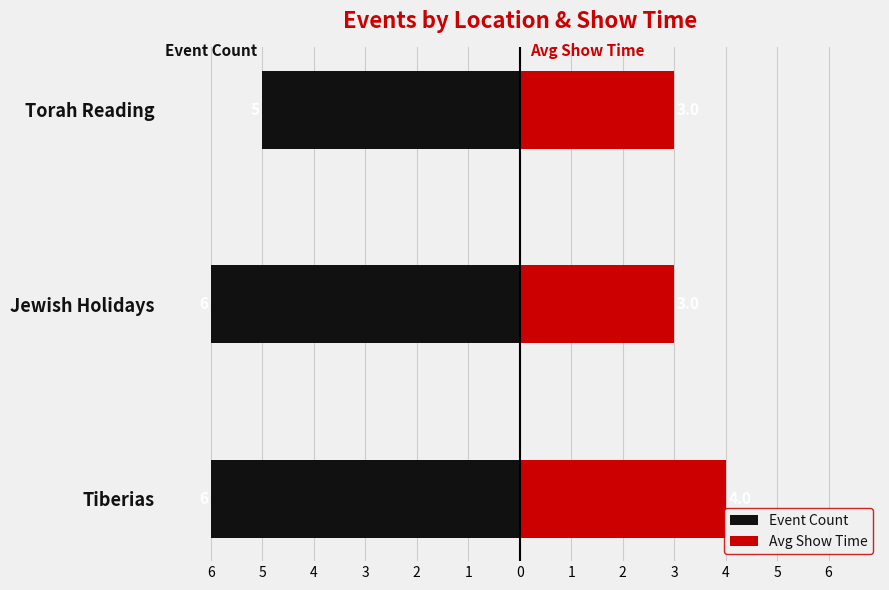

The Avg Show Time series shows 3 at Torah Reading. True or false?

True